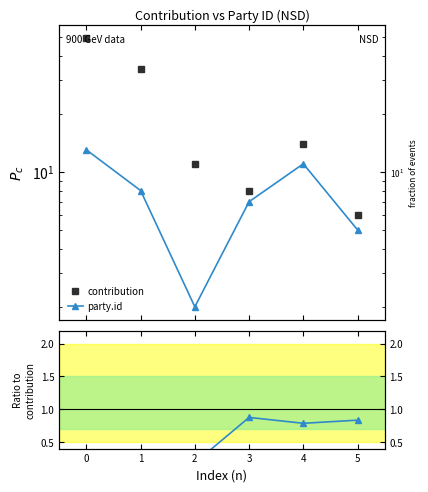

List the series in order of their overall mean, lowest first.

party.id / contribution, party.id, contribution